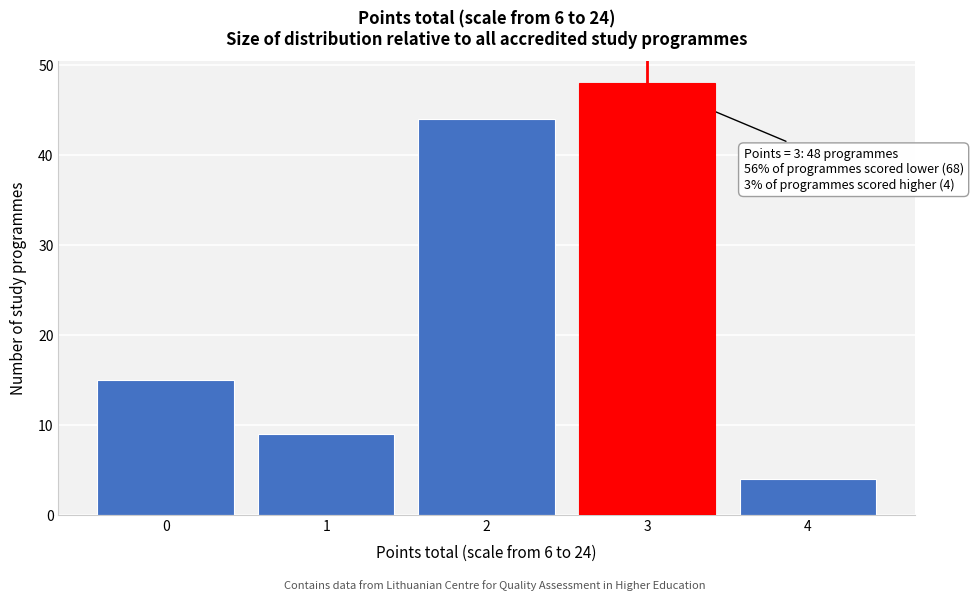

Reading left to right, extract all data points from this chart.

0=15	1=9	2=44	3=48	4=4